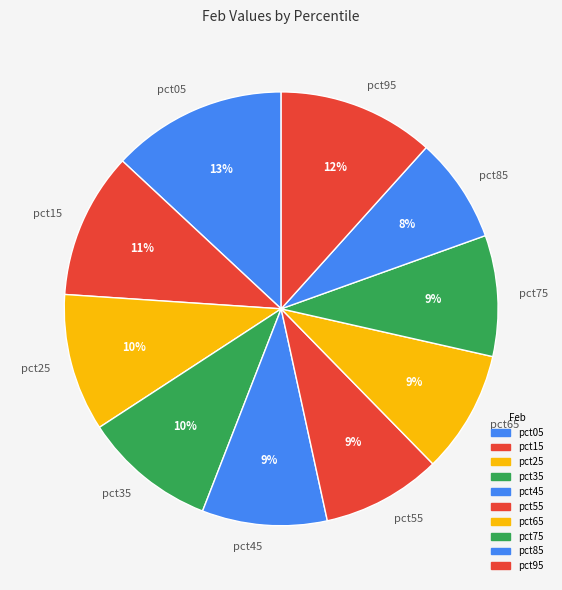

Count the number of slices in the pie.

10